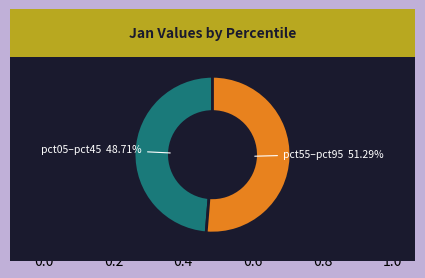

Combined, do pct55–pct95 and pct05–pct45 account for over 50%?

Yes